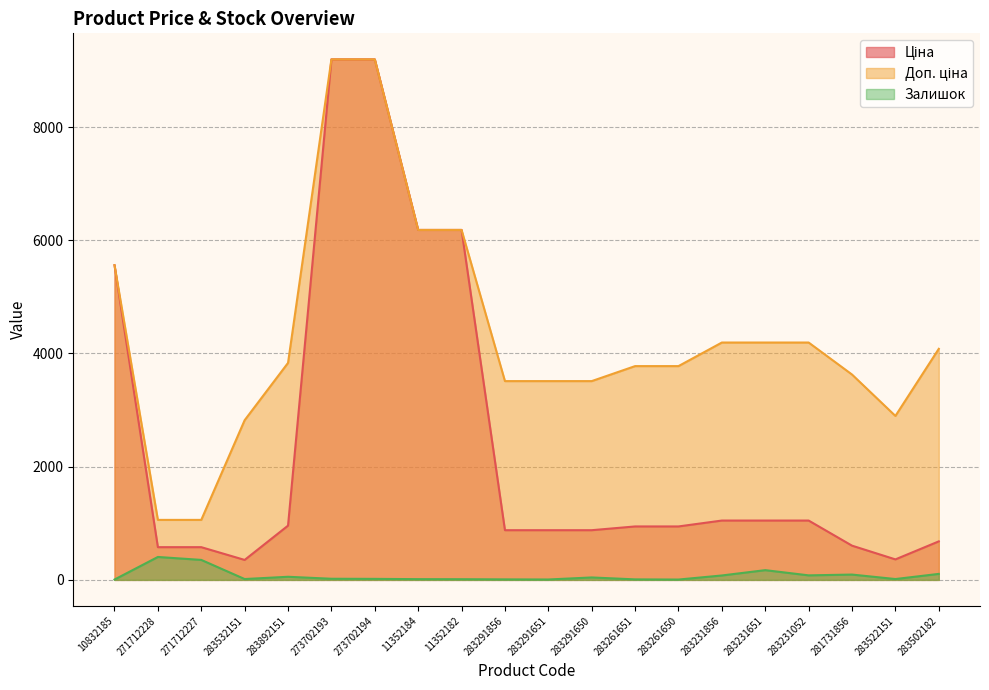

What are all the series names shown in the legend?

Ціна, Доп. ціна, Залишок